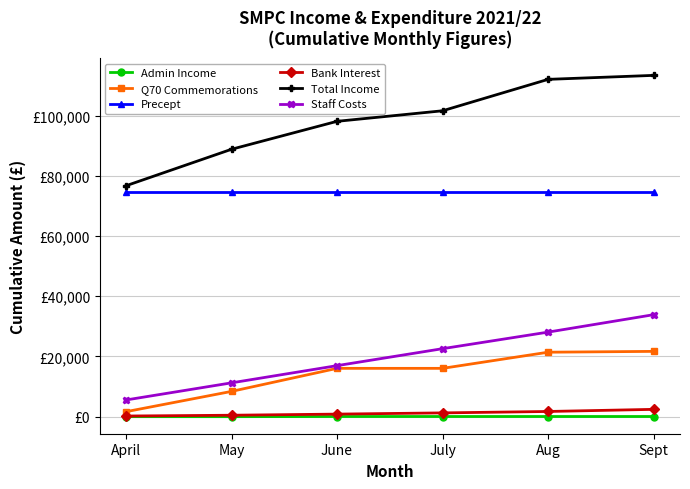

What is the difference between the Bank Interest values at June and April?

635.4